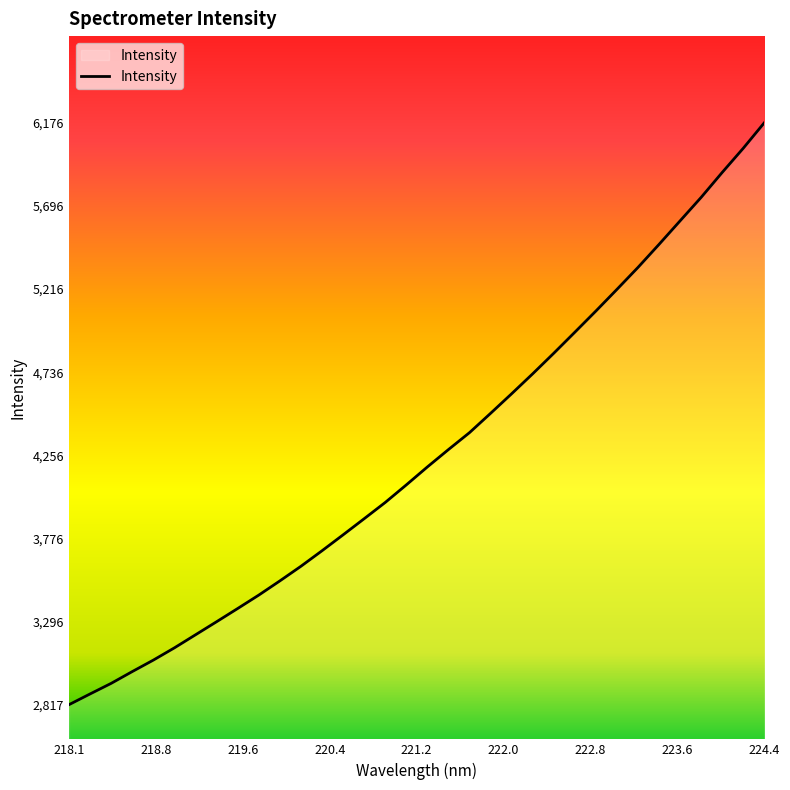

What is the maximum value shown in the chart?

6176.3